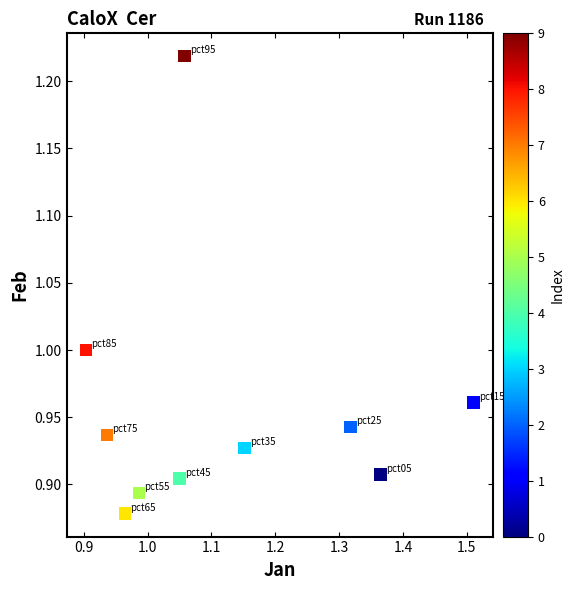

What is the range of Y values (max minus min)?

0.3